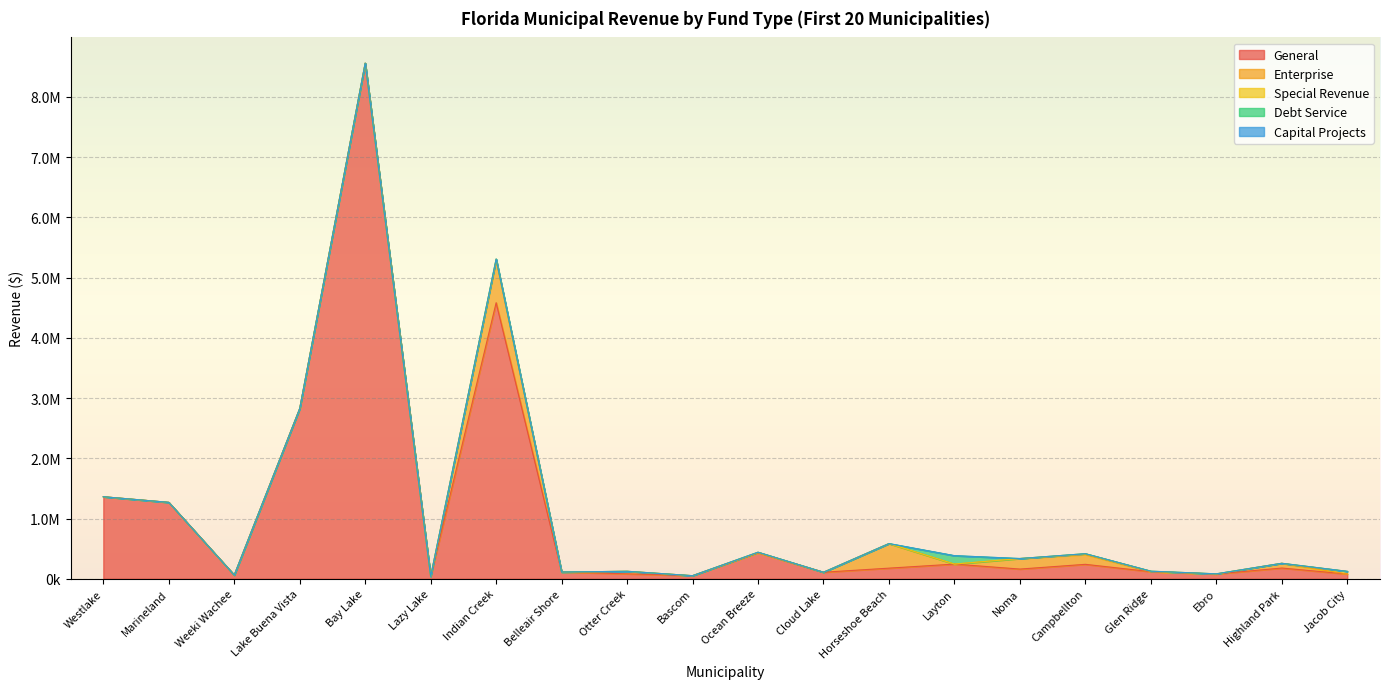

What is the label of the 8th point from the left?

Belleair Shore